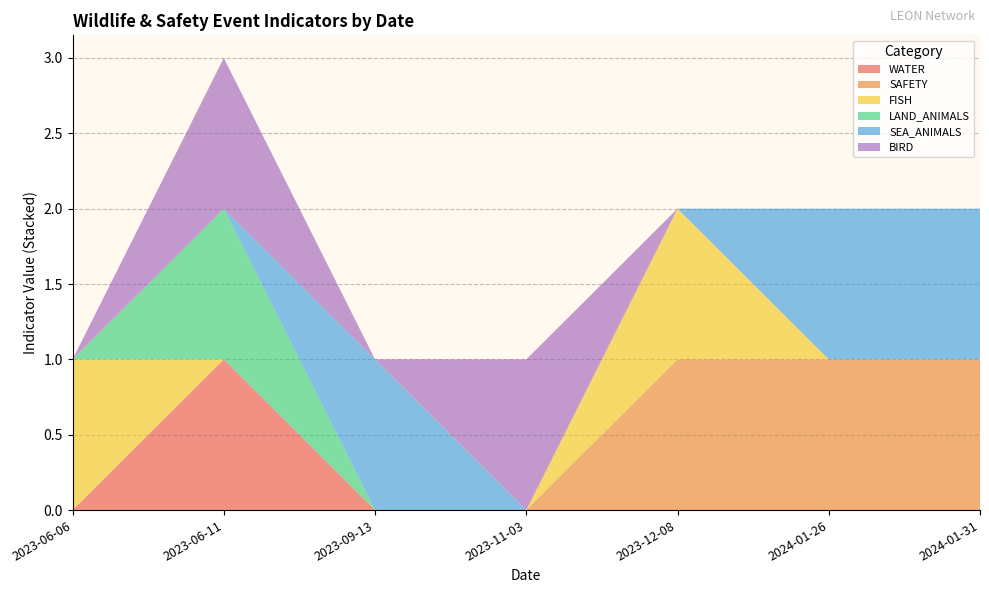

Does the chart have visible grid lines?

Yes